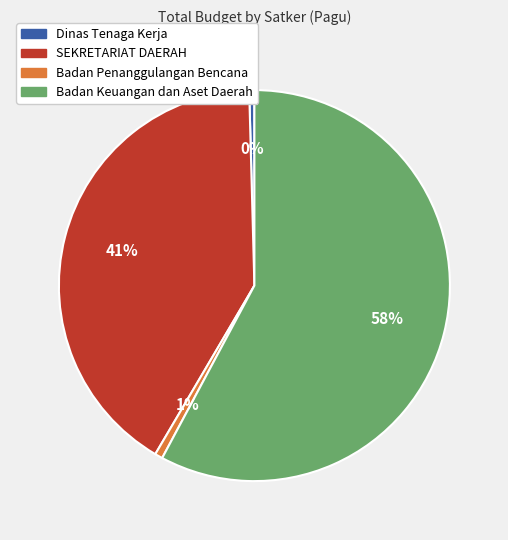

To the nearest percent, what is the average slice percentage?

25%